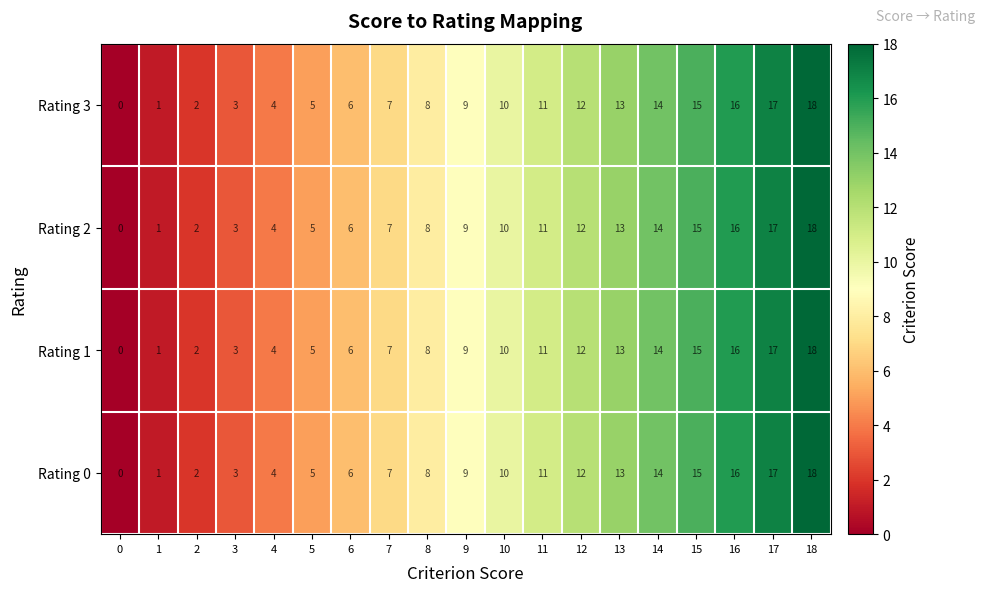

The value of Rating 1 at 8 is 8. True or false?

True